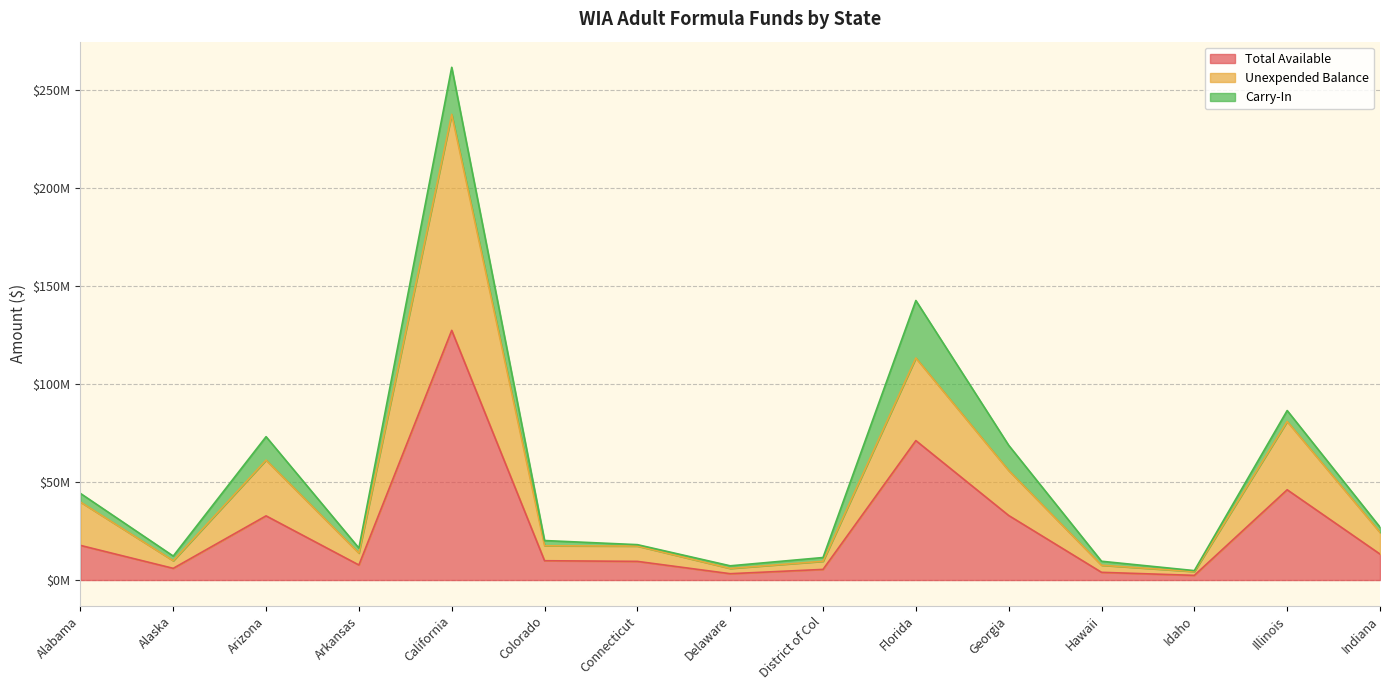

At which label is Total Available closest to 64900296?

Florida